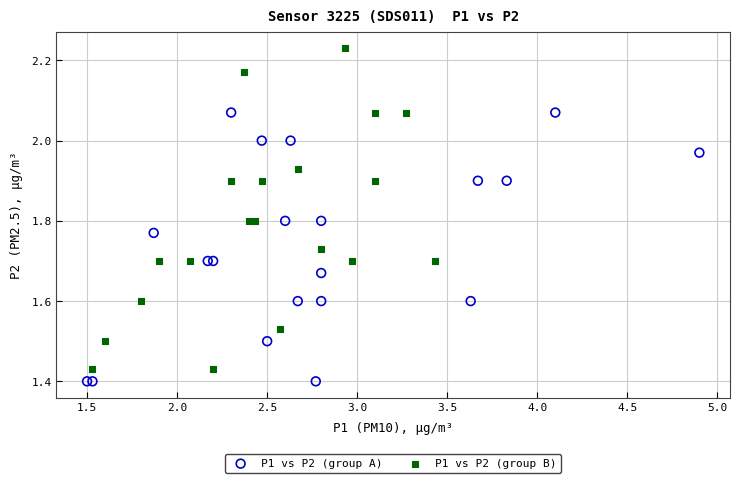

Which series has the largest Y range (max minus min)?

P1 vs P2 (group B)